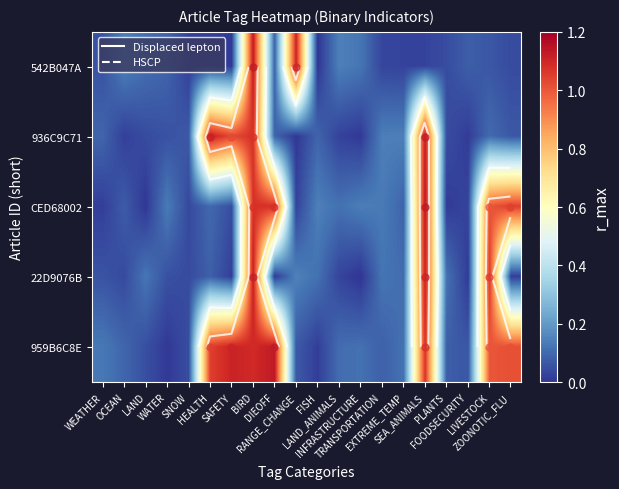

The value of 22D9076B at SEA_ANIMALS is 0.4. True or false?

False